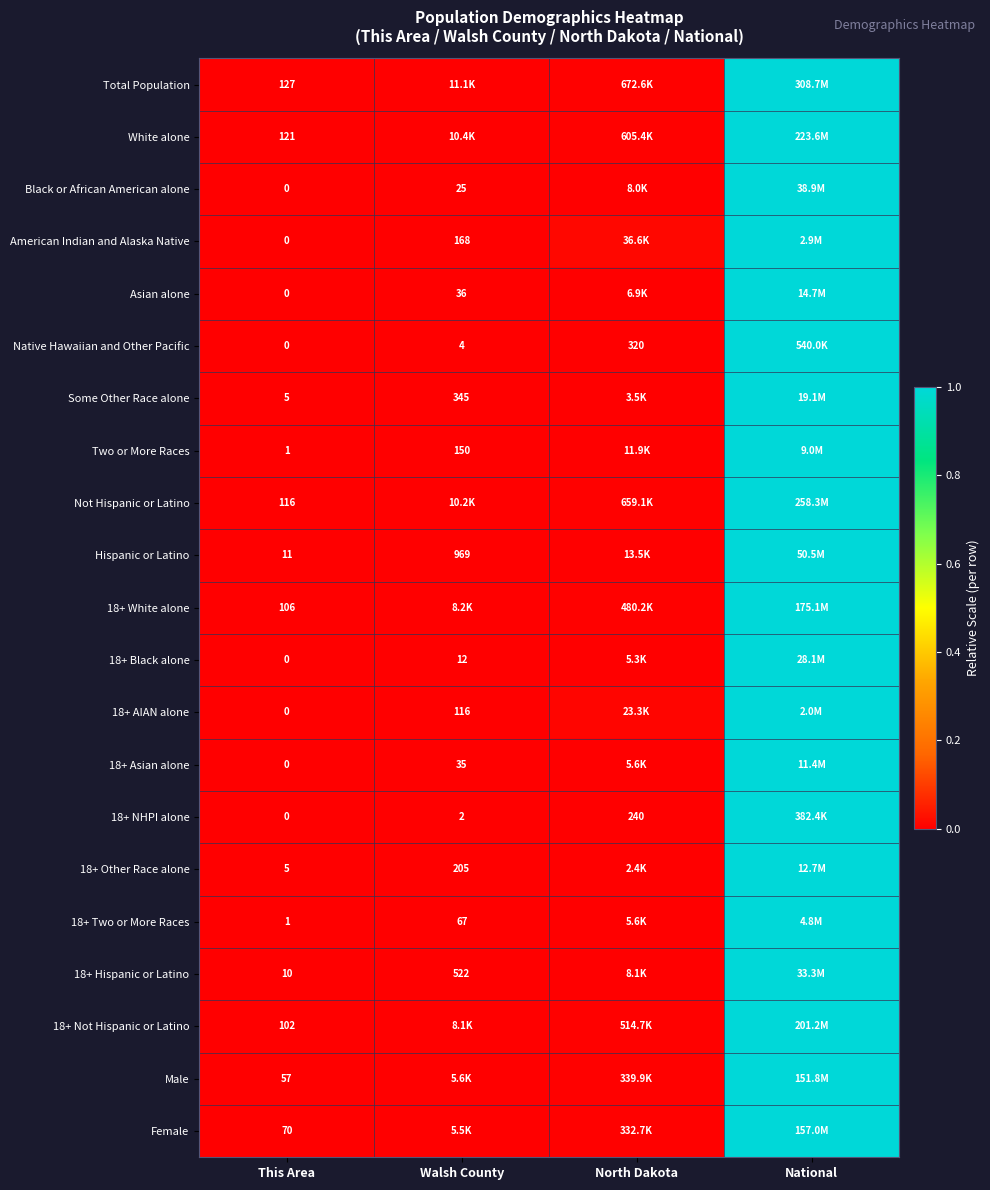

At which category is the sum across all series the highest?

National